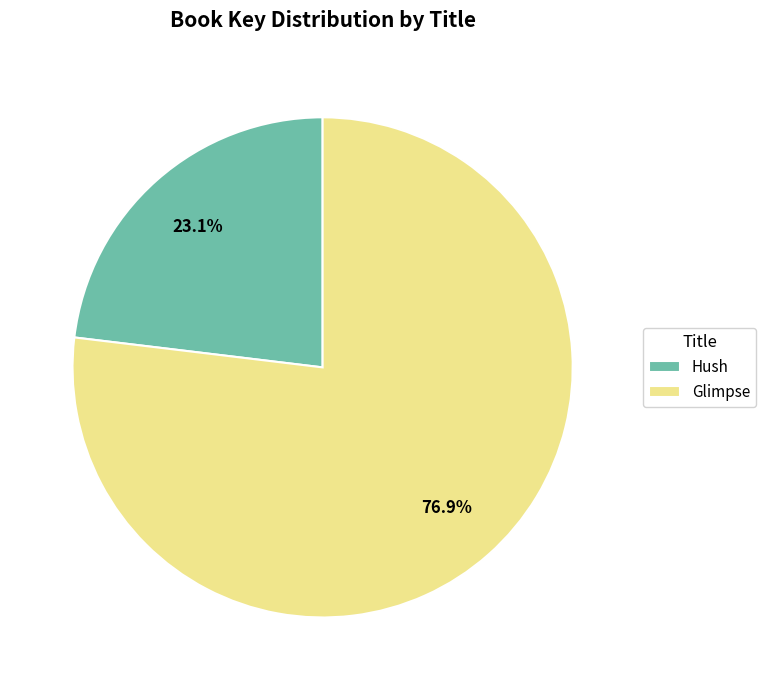

Rank the categories by value from highest to lowest.

Glimpse, Hush